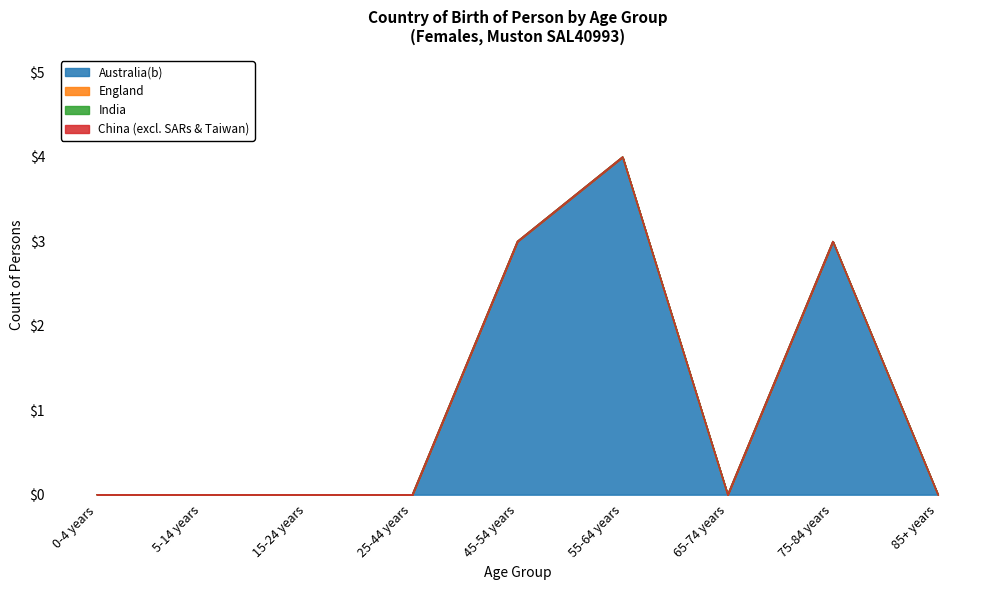

At which category does the chart reach its minimum across all series?

0-4 years